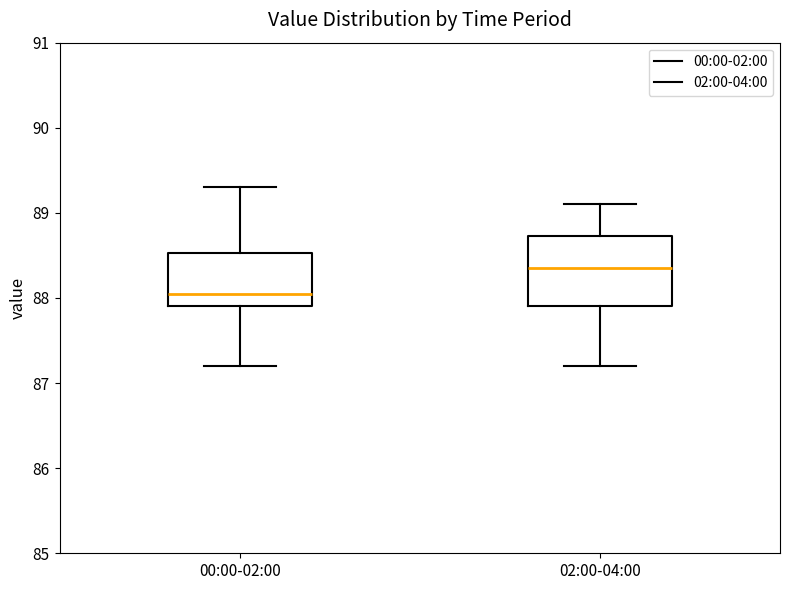

Where does the lower whisker of the box for 00:00-02:00 end on the y-axis? The values are not printed on the chart, so give them approximately, as read against the axis.

87.2